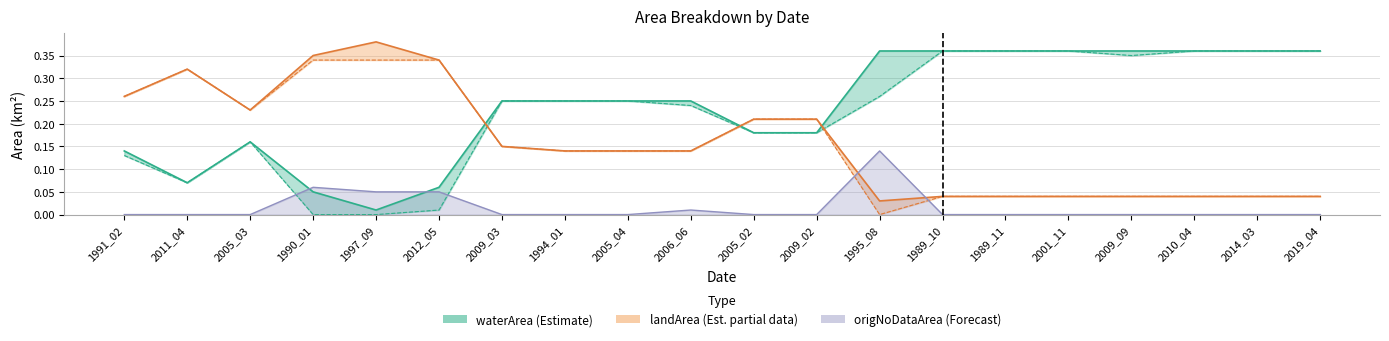

What is the difference between the highest and lowest values at 2010_04?

0.4